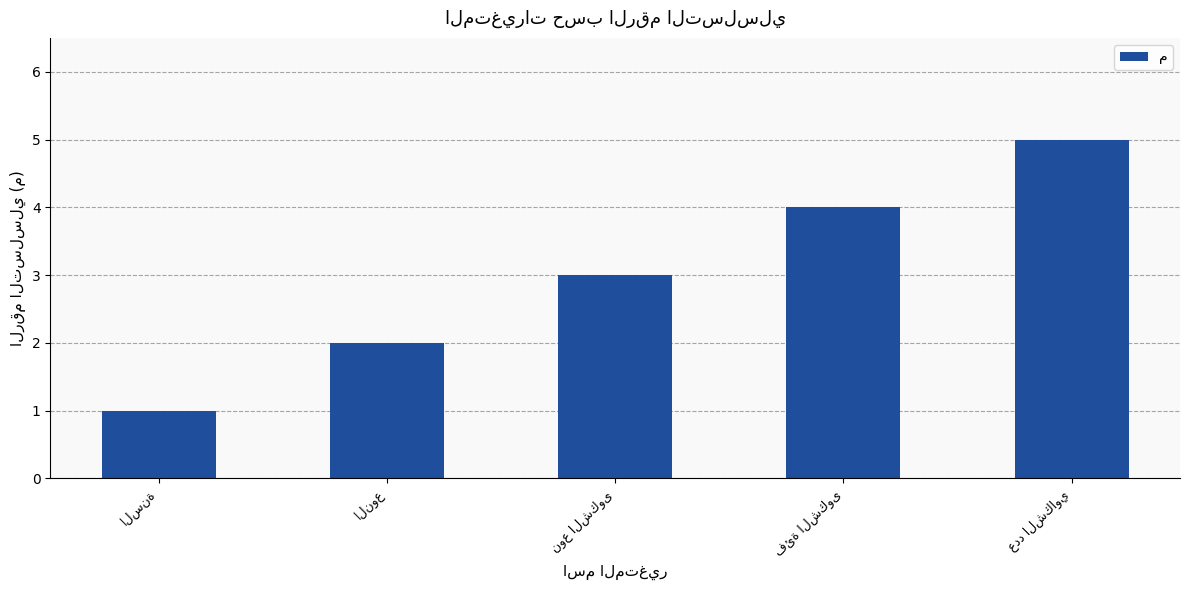

What is the maximum value shown in the chart?

5